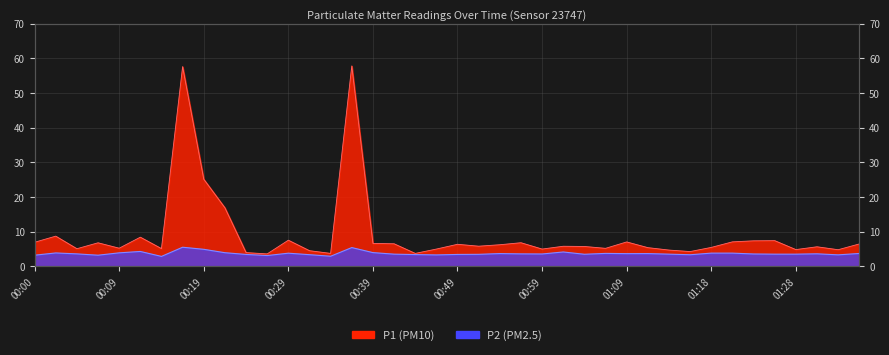

In P1, how many points are higher than both neighbors (excluding endpoints)?

12